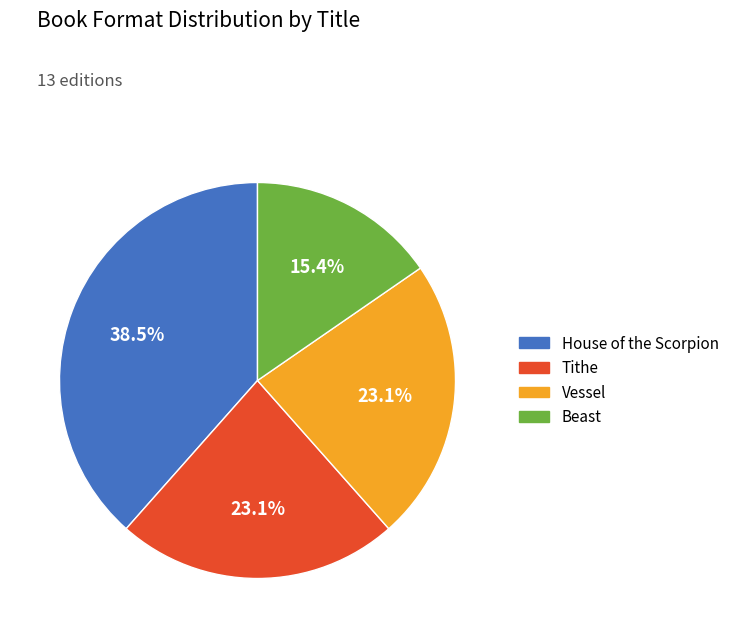

To the nearest percent, what is the combined percentage of Vessel and Tithe?

46%